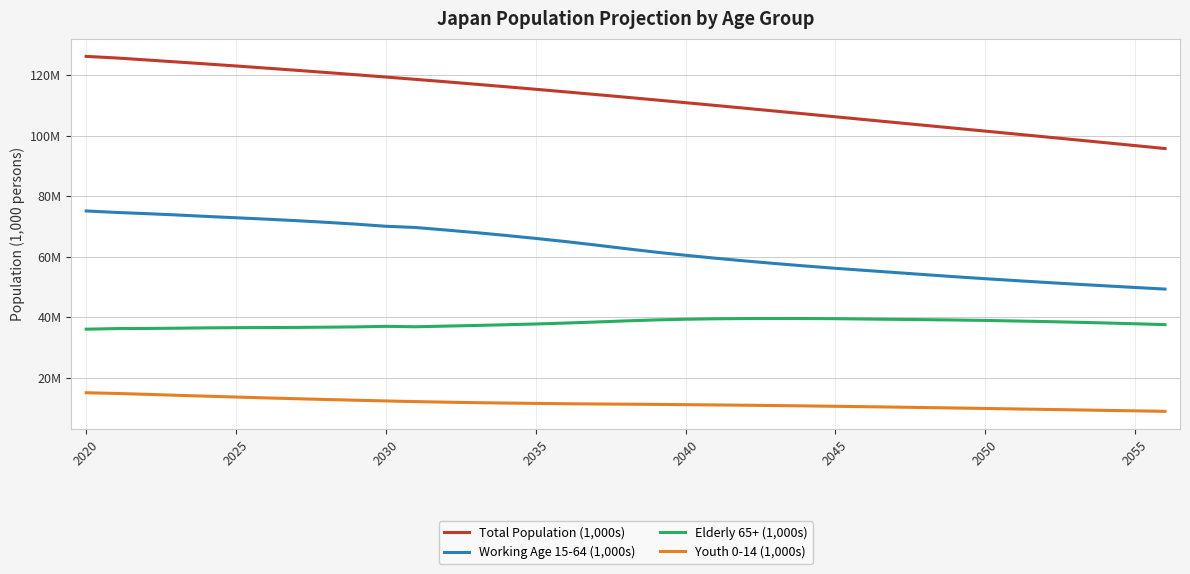

True or false: Total Population (1,000s) has more than 2 points higher than both neighbors.

False